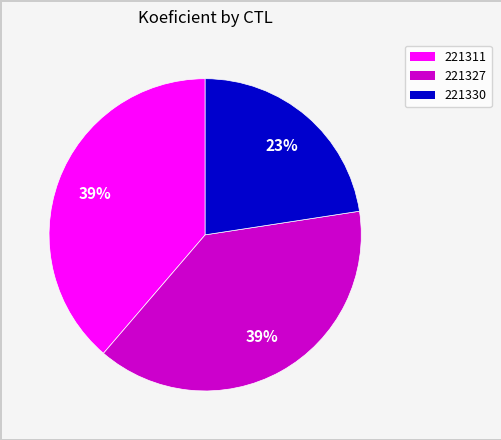

Count the number of slices in the pie.

3